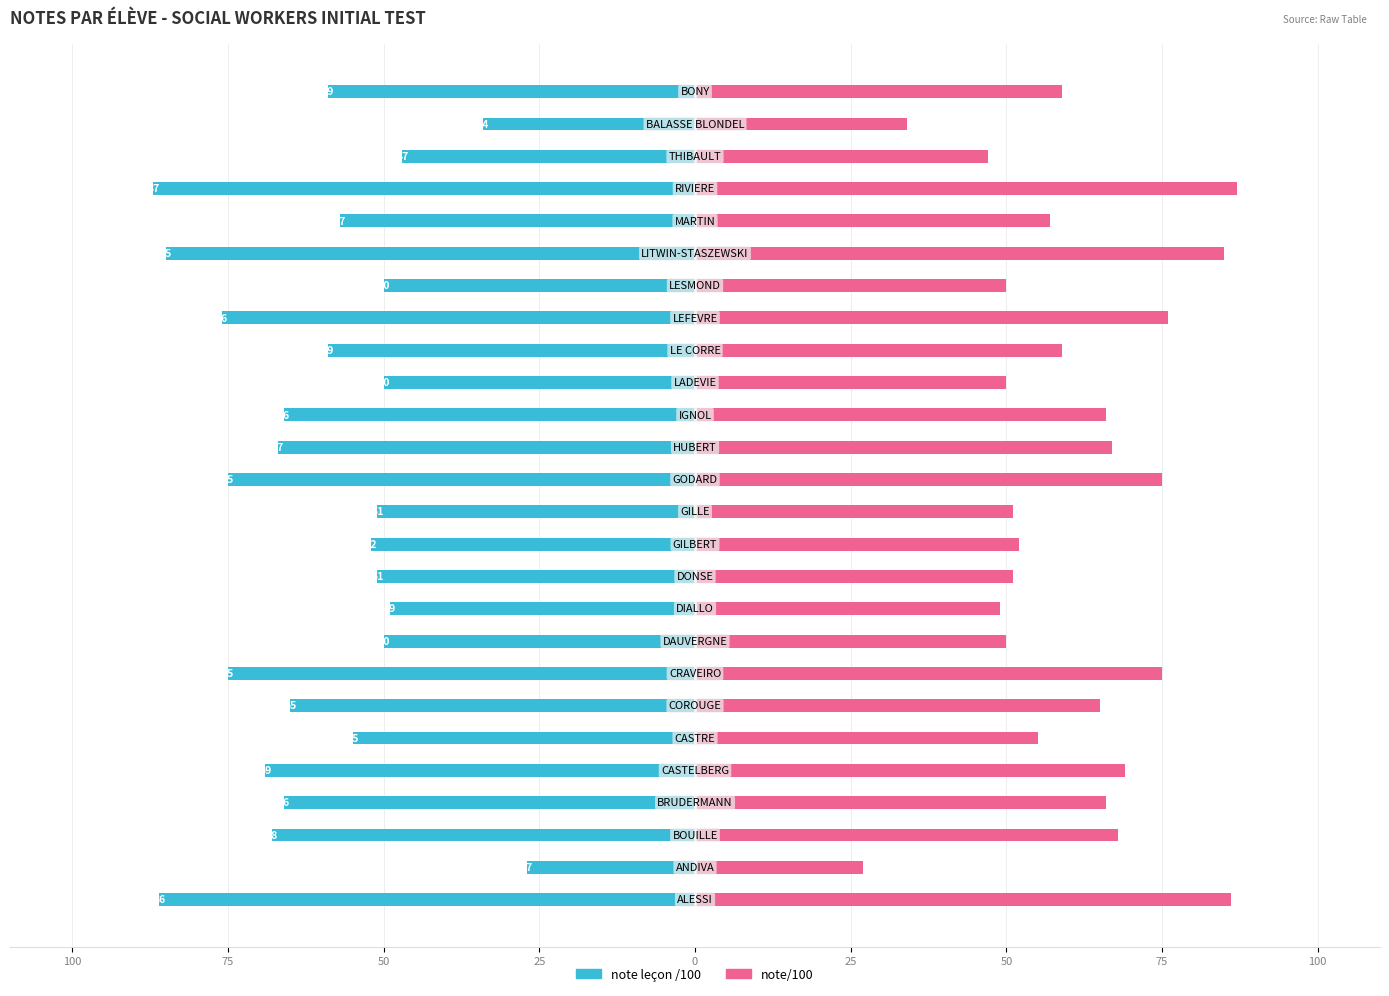

Is the value of note/100 at 19 greater than the value of note leçon /100 at 21?

Yes